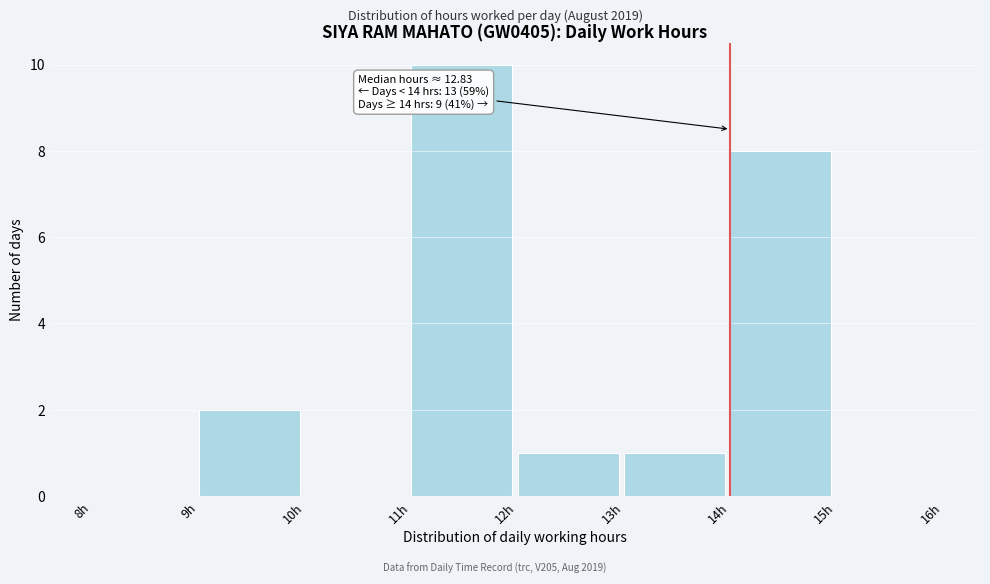

Which range on the x-axis has the tallest bar?

11 to 12